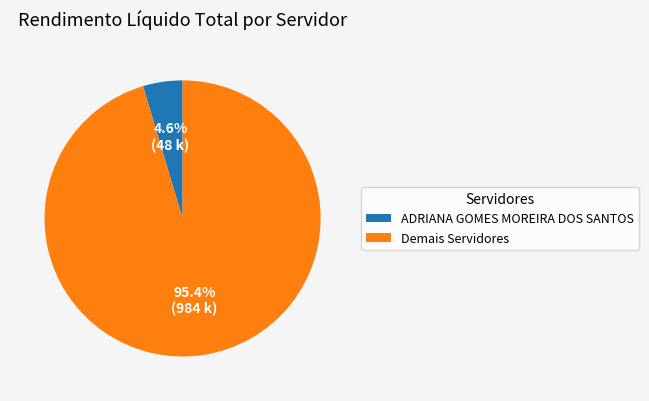

What is the largest slice in the pie chart?

Demais Servidores